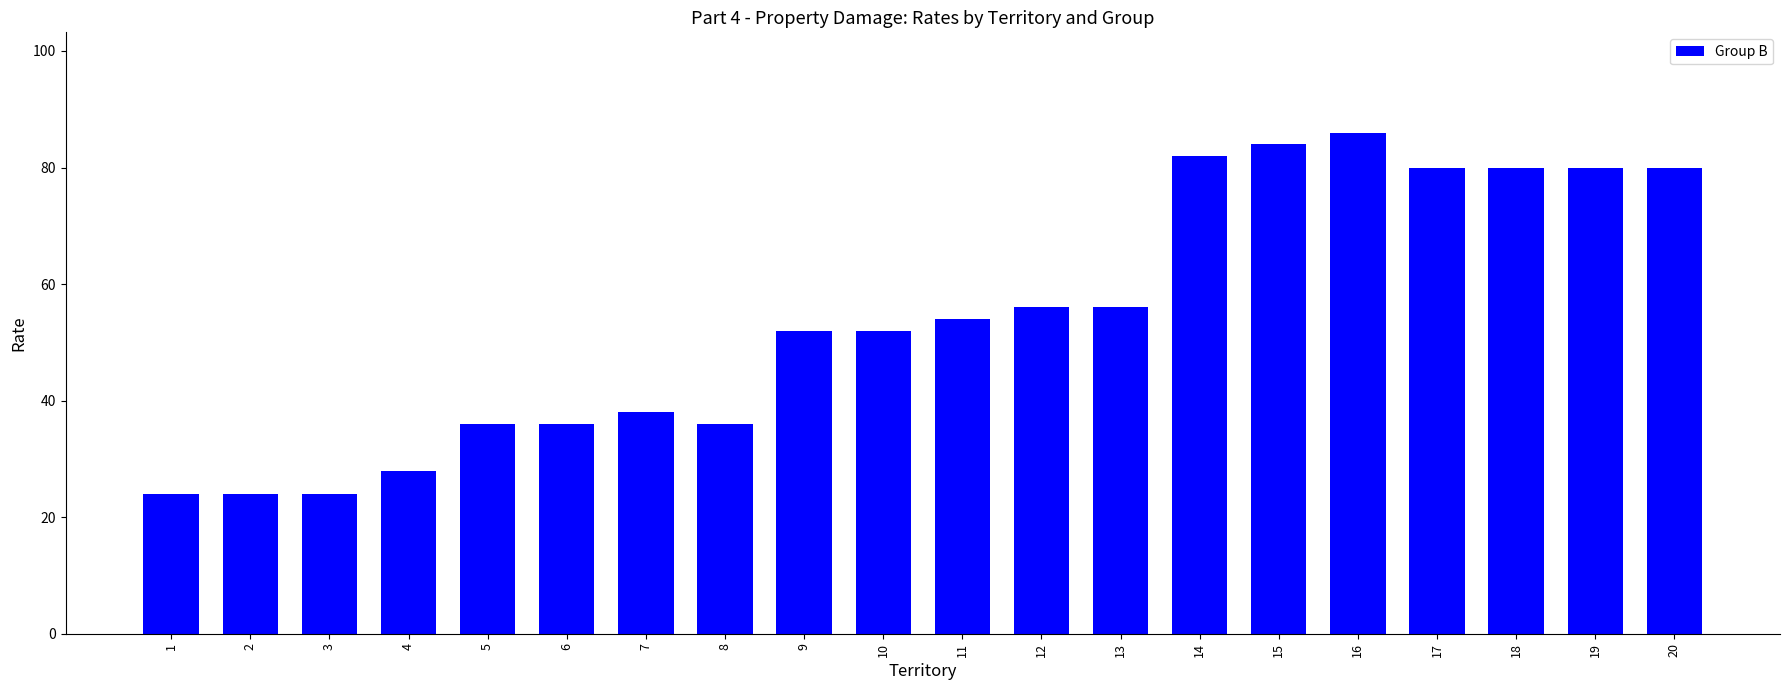

The value at 14 is 23. True or false?

False